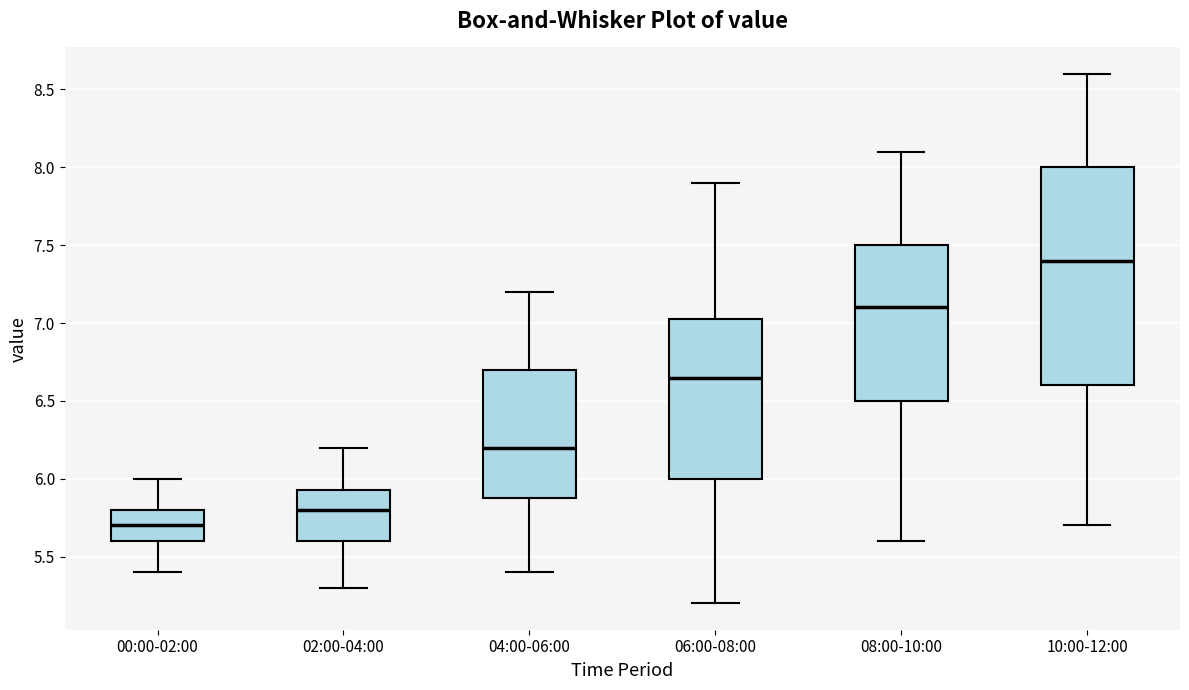

Reading left to right, transcribe this box plot: for each box, give where its median line is, the range the box spans, and where its two whiskers end, as read against the y-axis. The values are not printed on the chart, so give them approximately, as read against the axis.

00:00-02:00: median 5.70, box 5.60 to 5.80, whiskers 5.40 to 6.00
02:00-04:00: median 5.80, box 5.60 to 5.95, whiskers 5.30 to 6.20
04:00-06:00: median 6.20, box 5.90 to 6.70, whiskers 5.40 to 7.20
06:00-08:00: median 6.65, box 6.00 to 7.05, whiskers 5.20 to 7.90
08:00-10:00: median 7.10, box 6.50 to 7.50, whiskers 5.60 to 8.10
10:00-12:00: median 7.40, box 6.60 to 8.00, whiskers 5.70 to 8.60